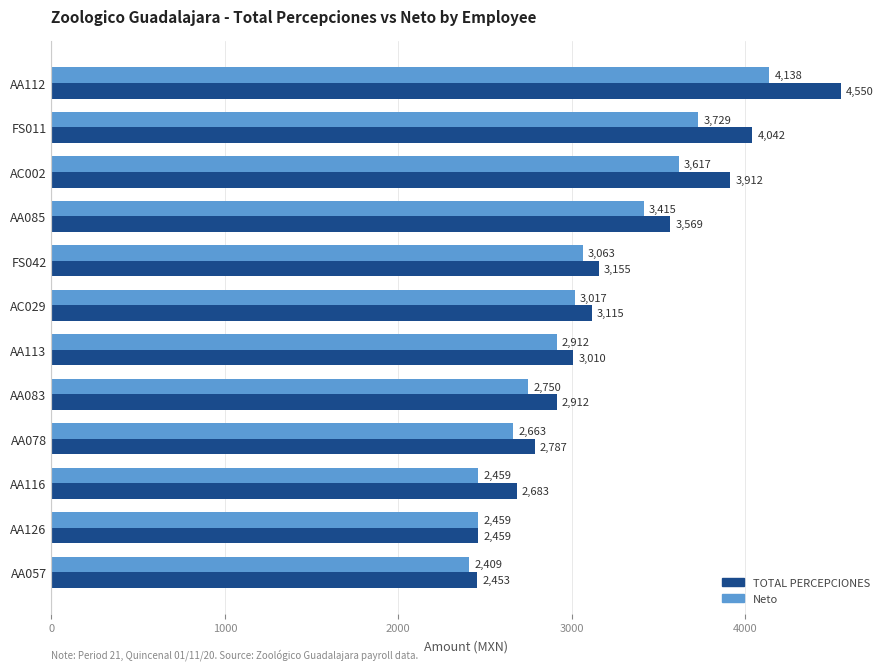

What value does the TOTAL PERCEPCIONES series have at AC029?

3115.3